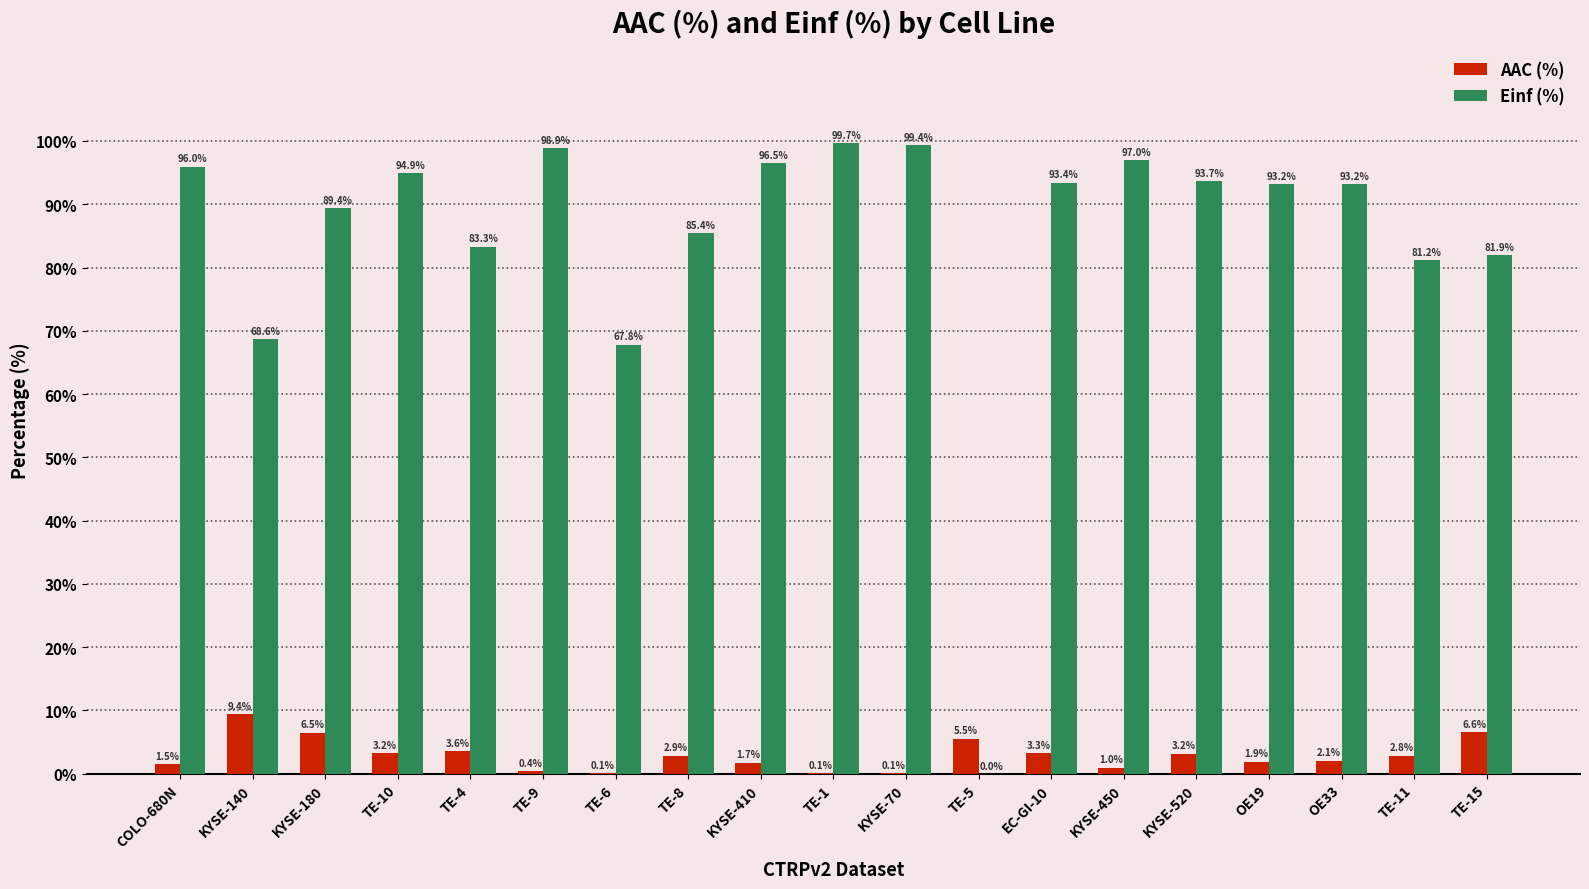

Between KYSE-180 and TE-10, which series saw the biggest shift?

Einf (%)